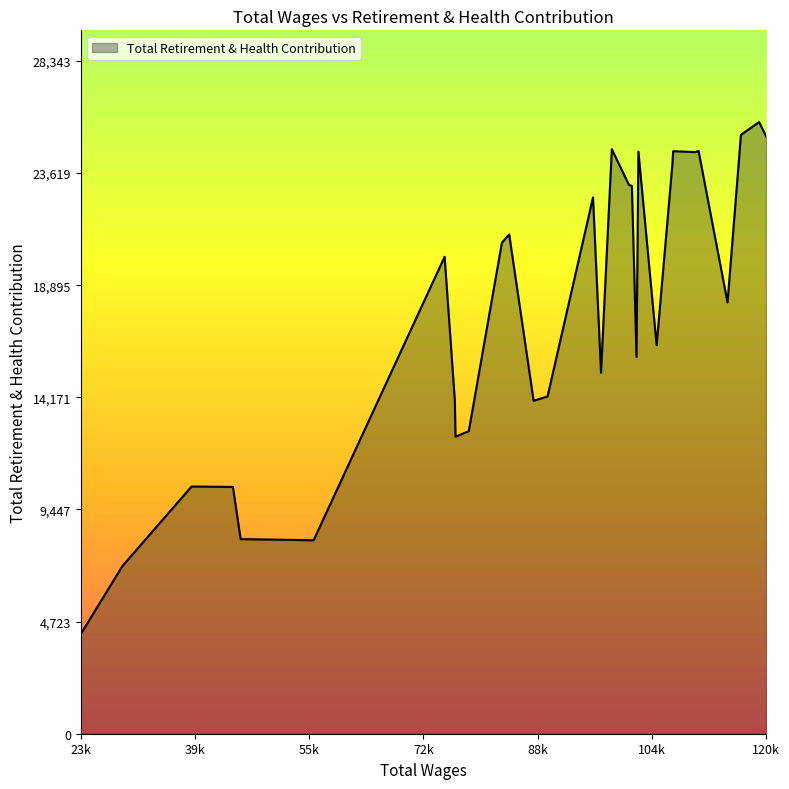

What is the difference between the maximum and minimum values?

21746